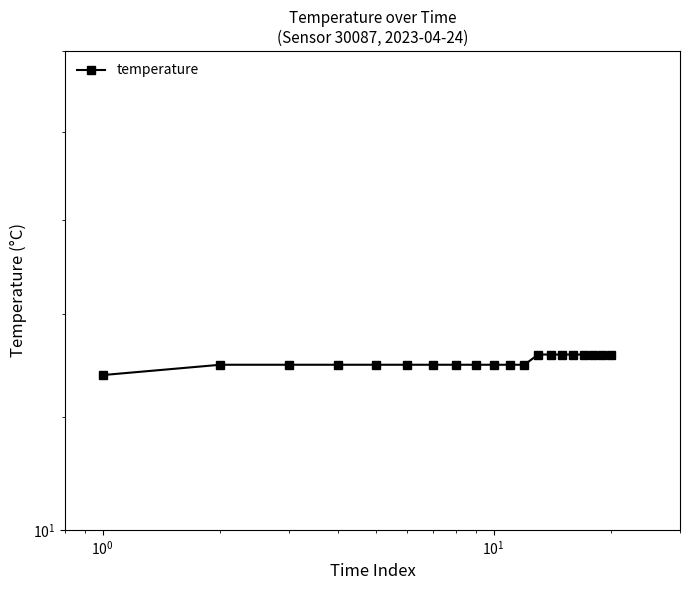

What is the difference between the maximum and minimum values?

0.2